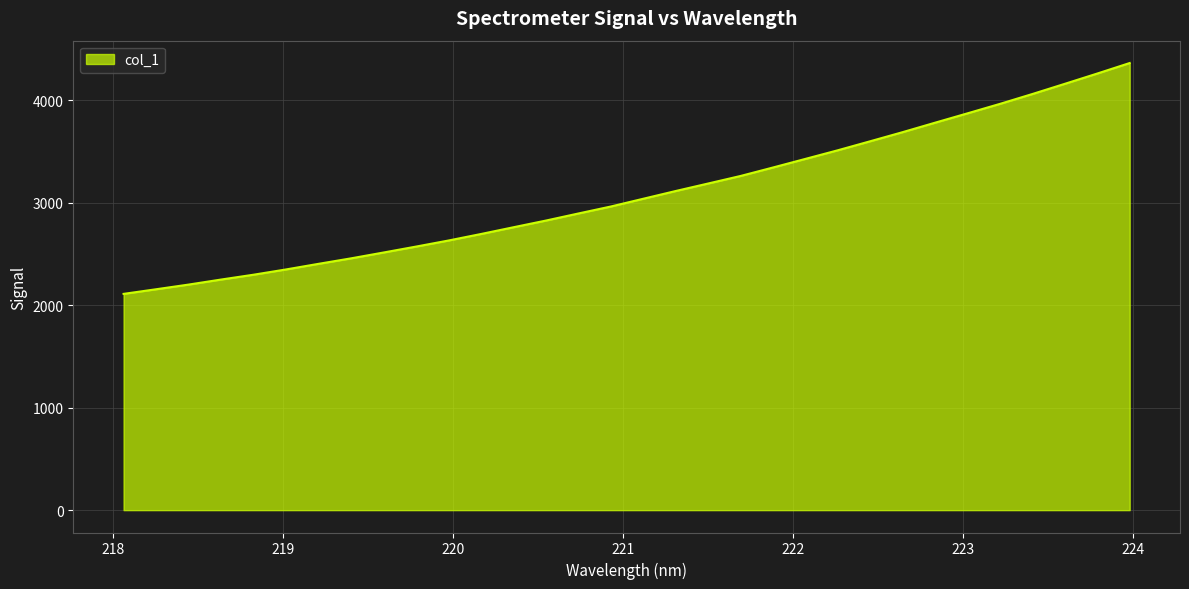

What is the maximum value shown in the chart?

4362.3